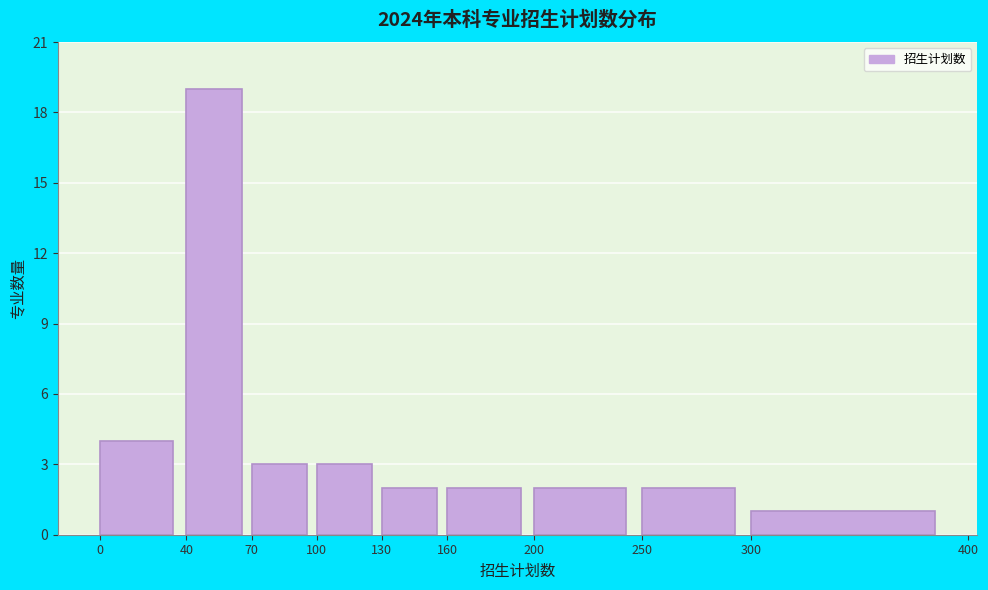

Over which range of the x-axis is the bar tallest?

40 to 70